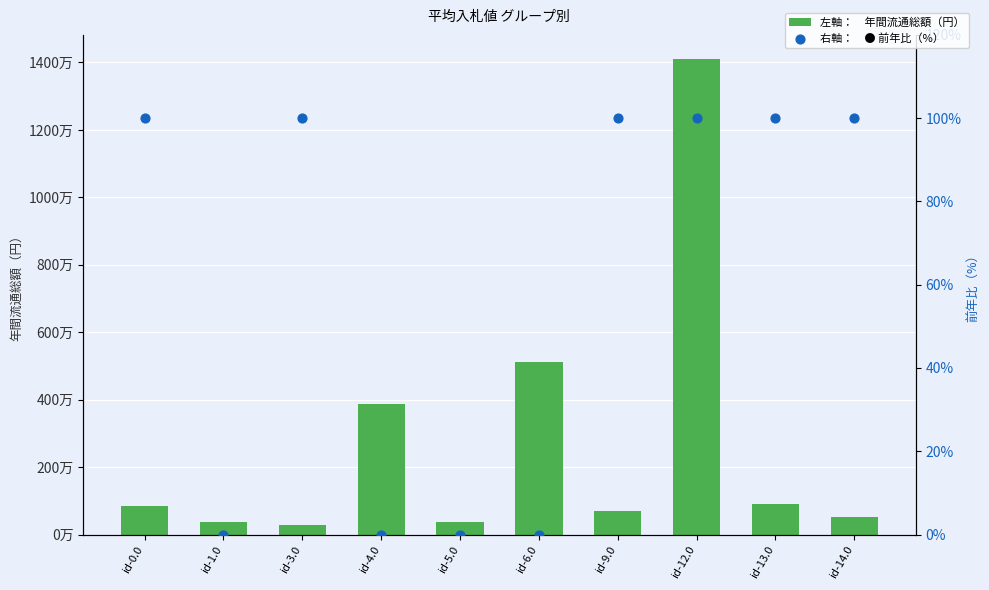

Which series has the largest total across all categories?

年間流通総額（円）